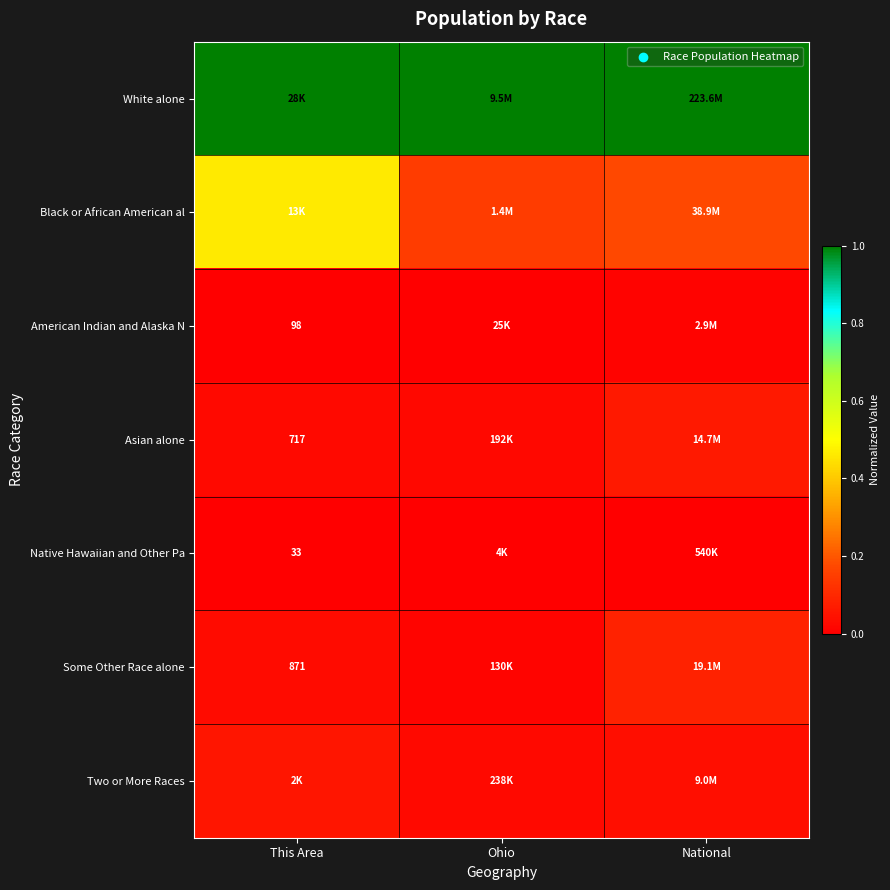

At how many categories does at least one series exceed 0?

3